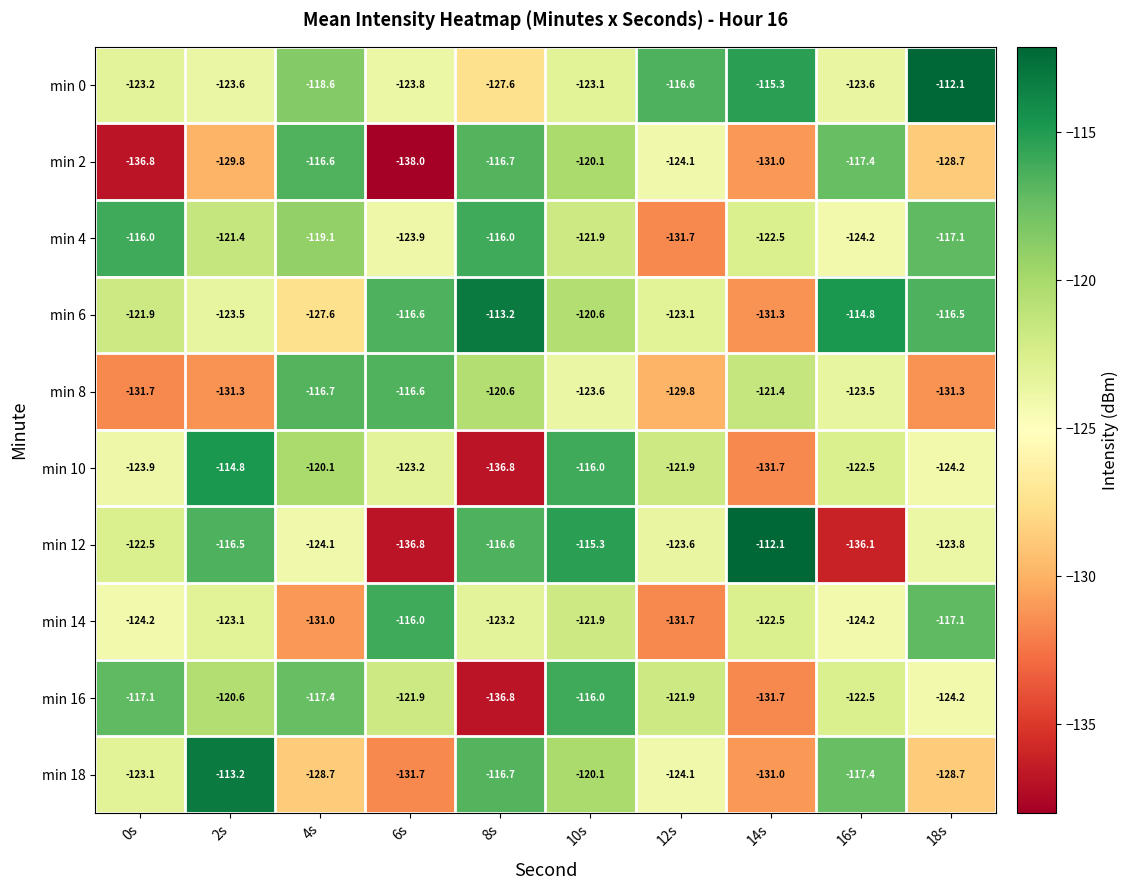

At which label does min 2 reach its minimum?

6s